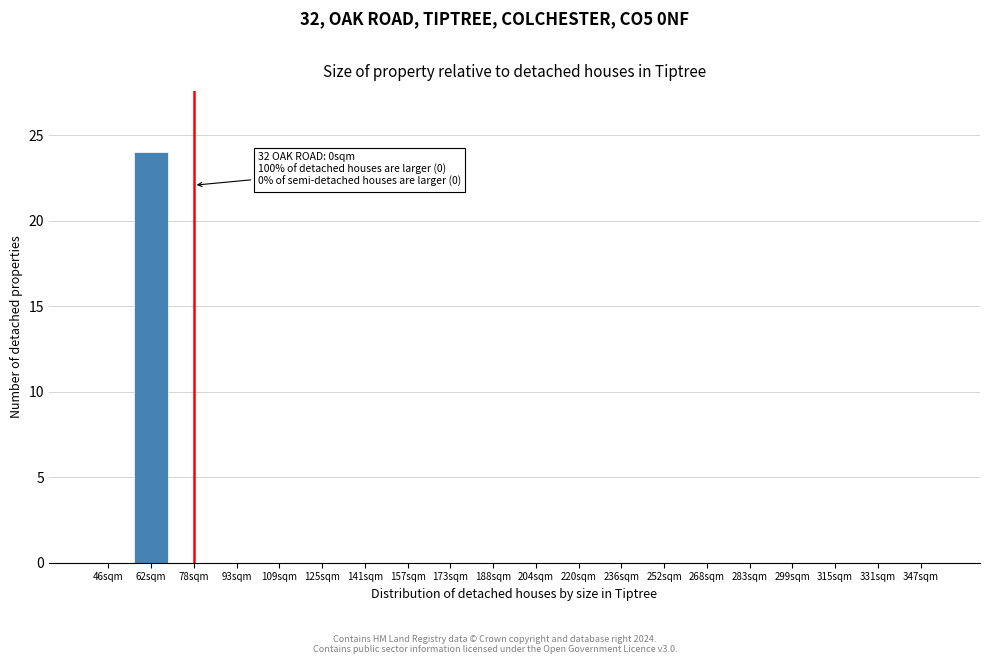

Reading left to right, list all the values displayed in this chart.

46sqm=0	62sqm=24	78sqm=0	93sqm=0	109sqm=0	125sqm=0	141sqm=0	157sqm=0	173sqm=0	188sqm=0	204sqm=0	220sqm=0	236sqm=0	252sqm=0	268sqm=0	283sqm=0	299sqm=0	315sqm=0	331sqm=0	347sqm=0